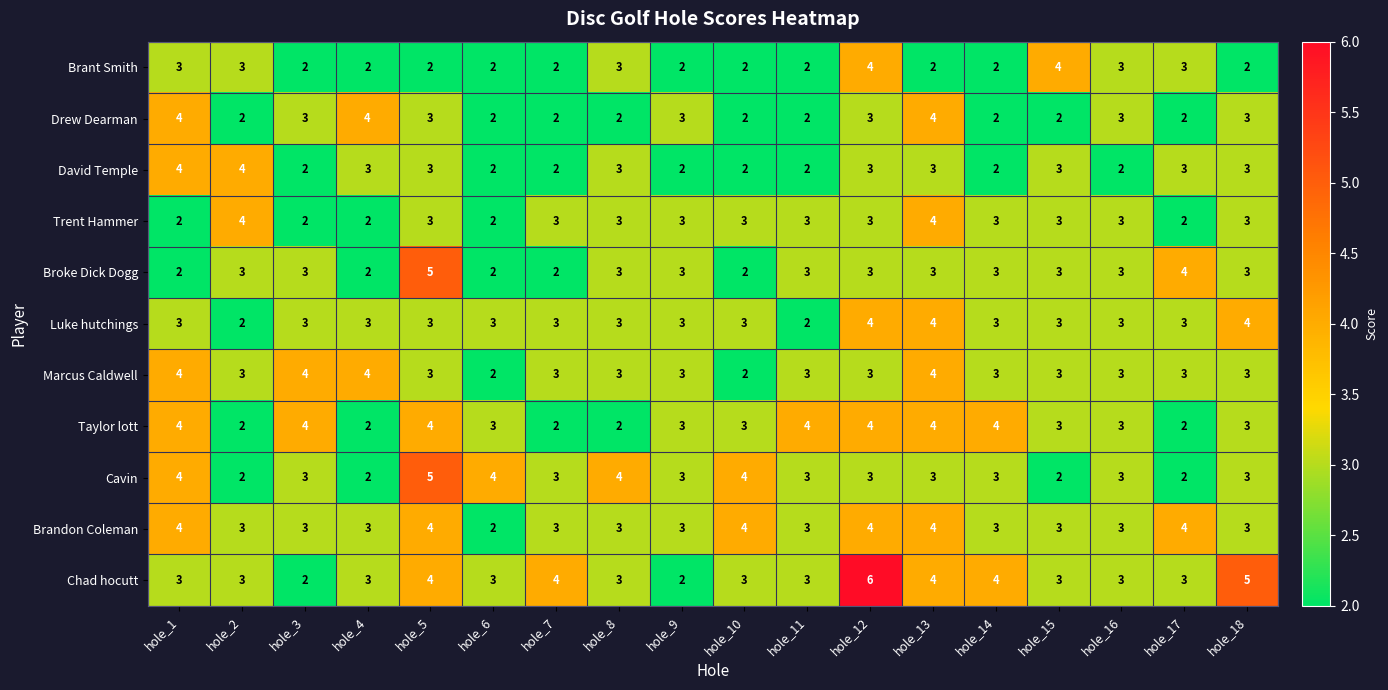

What is the sum of all Taylor lott values?

56